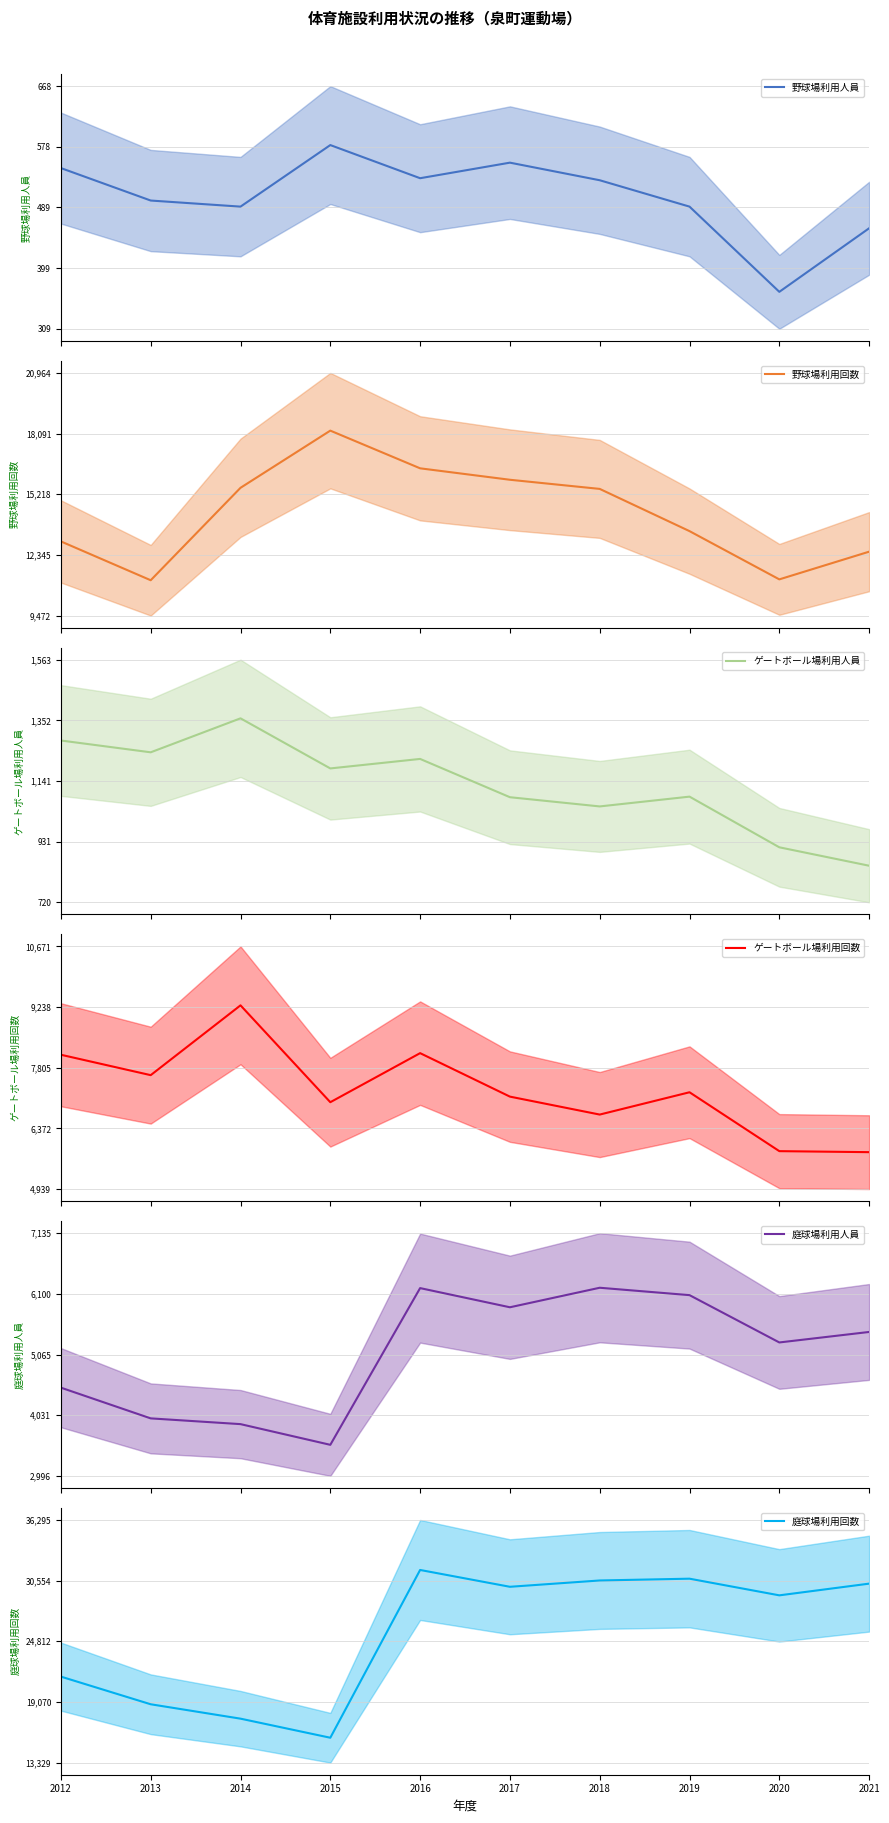

Does the chart display data point markers on the line(s)?

No